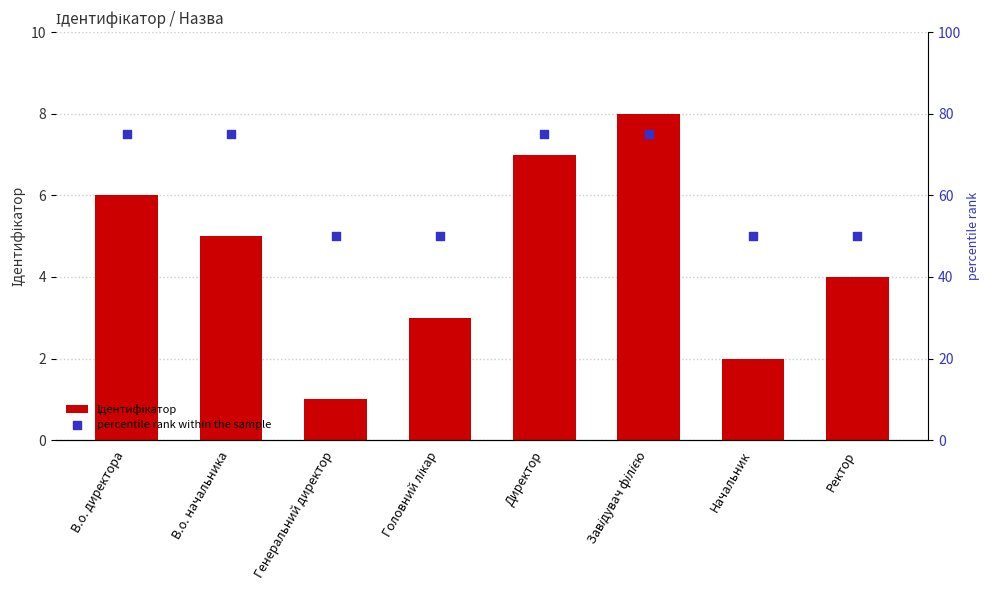

Which series contains the lowest Y value?

Ідентифікатор